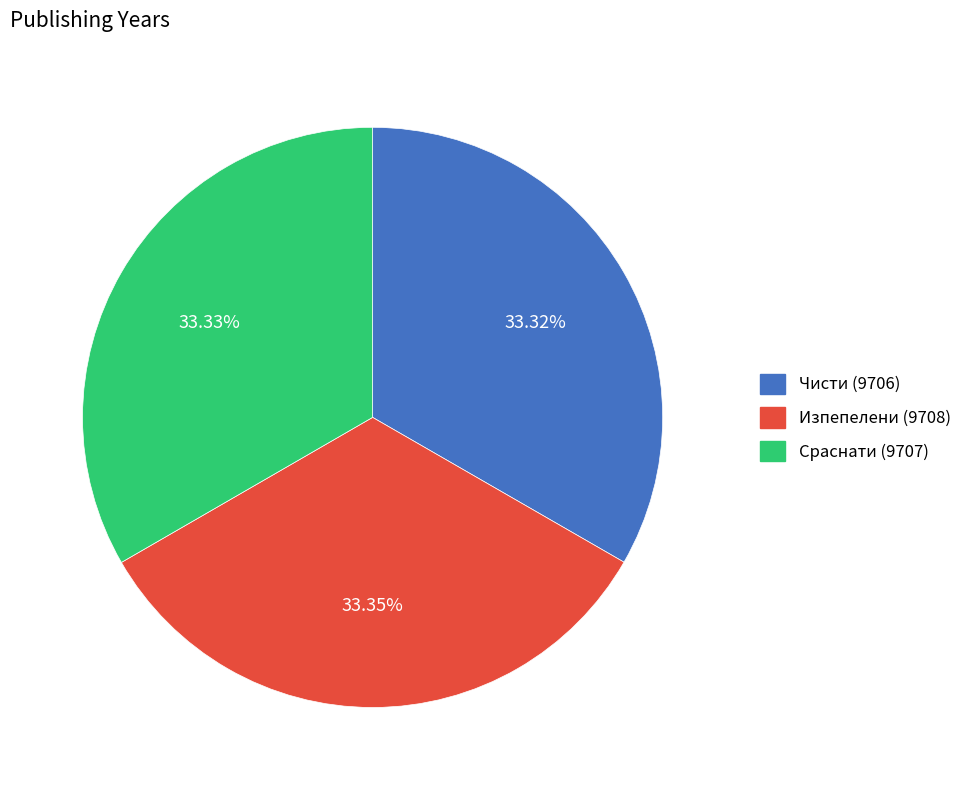

To the nearest percent, what portion does Изпепелени (9708) represent?

33%